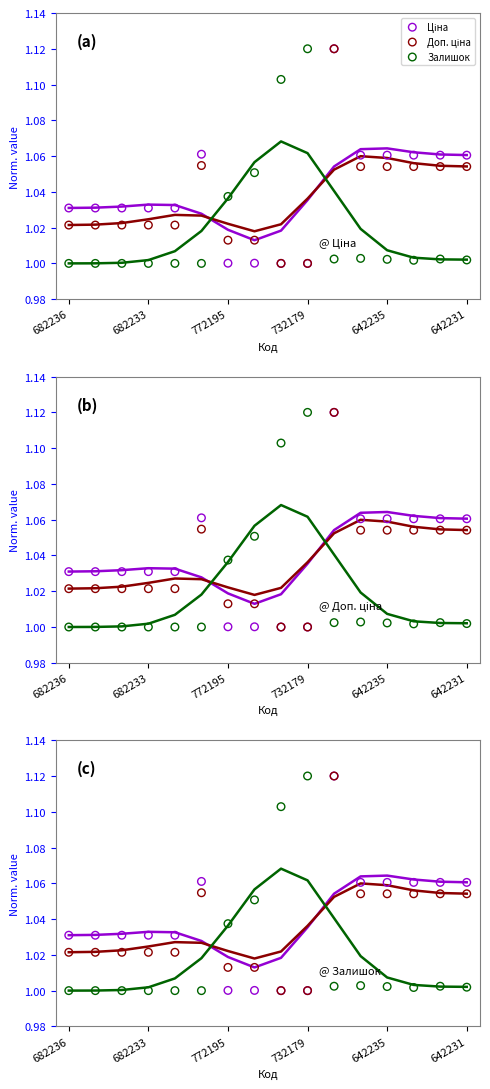

At which category is the sum across all series the highest?

10